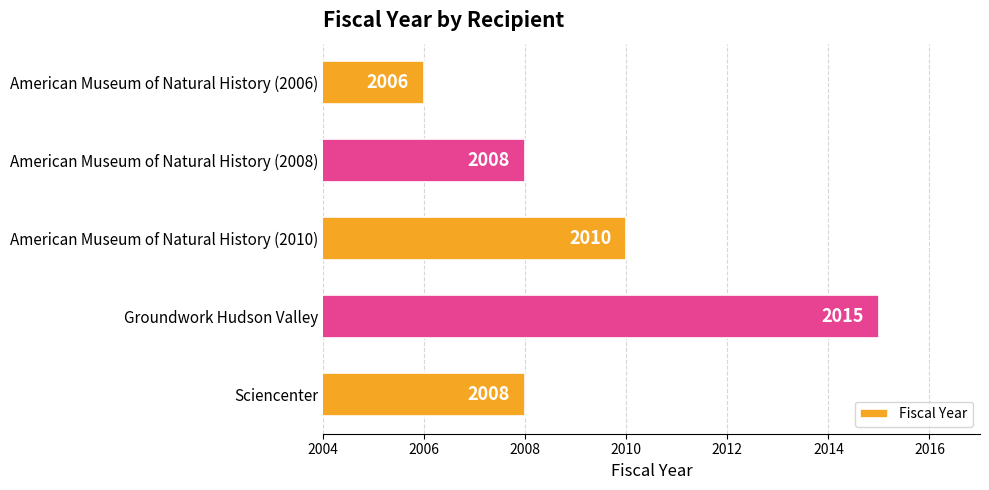

What is the label of the 1st bar from the top?

American Museum of Natural History (2006)